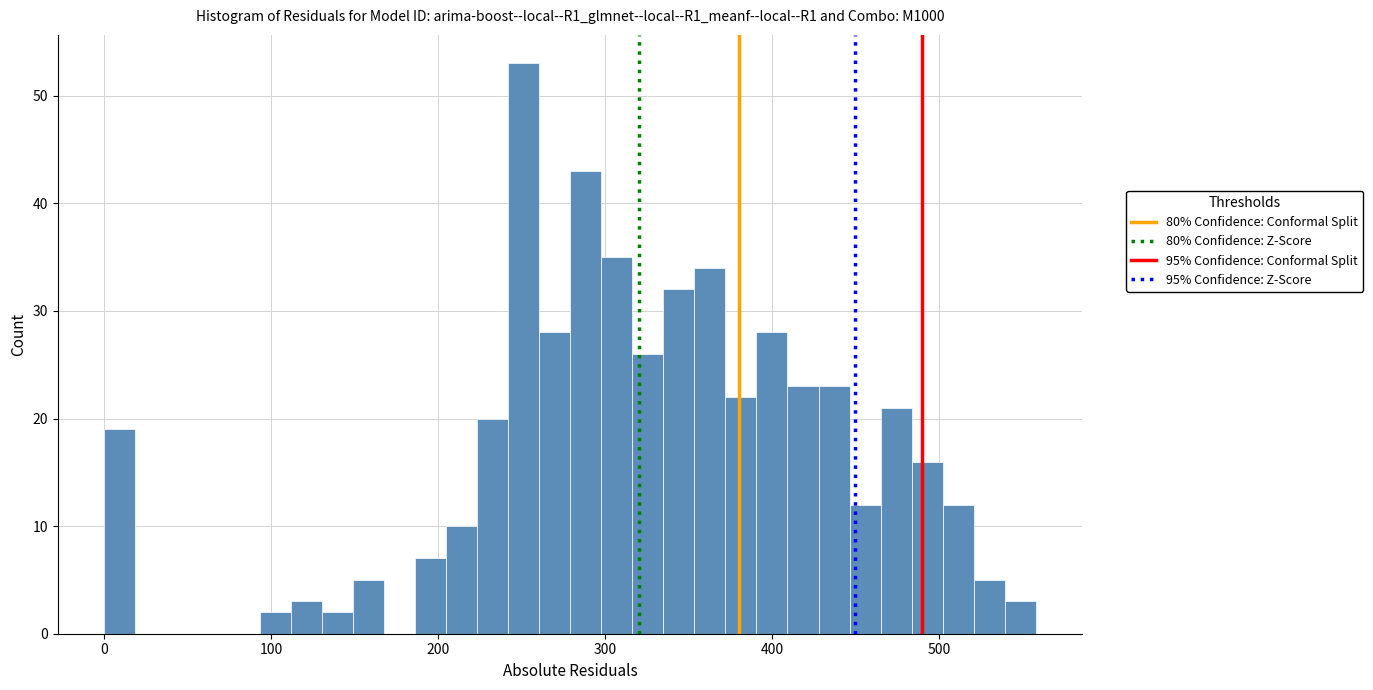

Around what value on the x-axis is the tallest bar? Give the approximate position of its centre, as read against the axis.

250